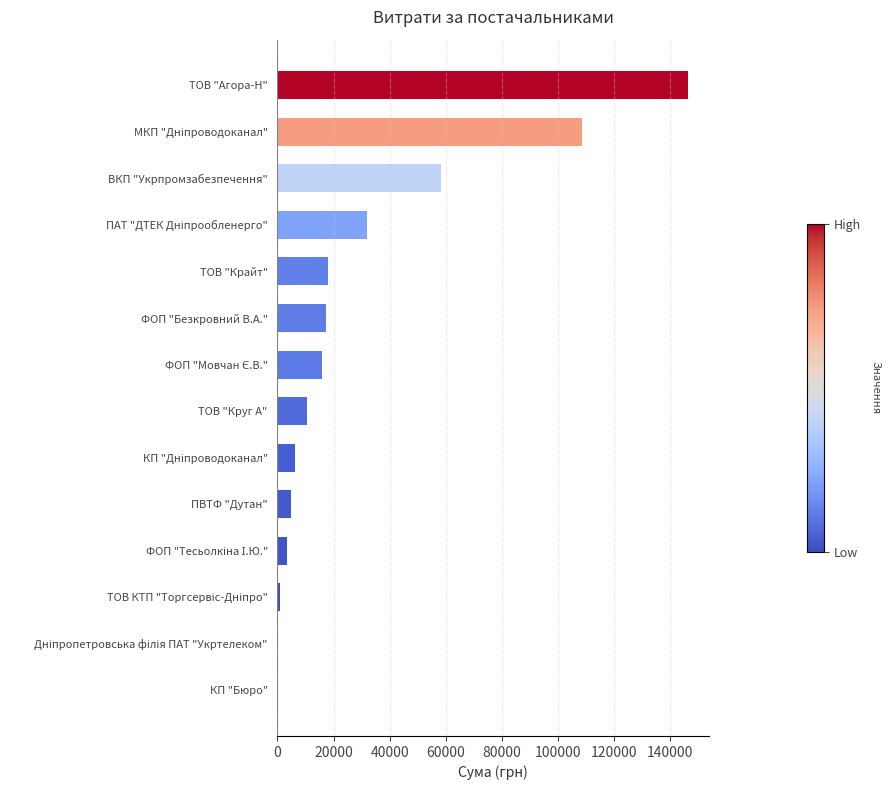

How many data points does each series have?

14